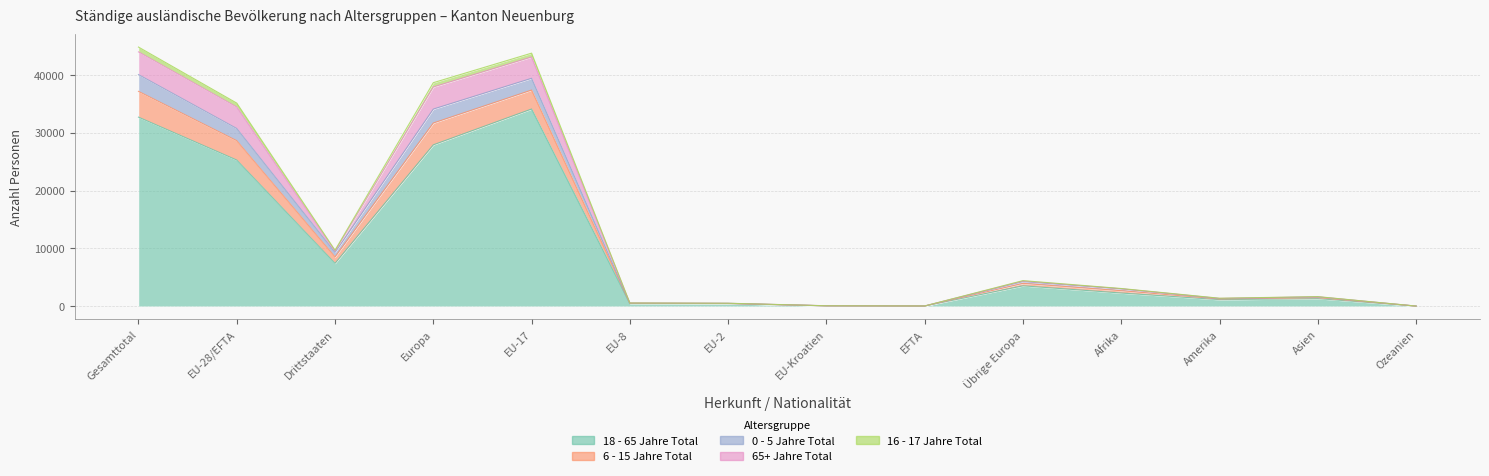

True or false: 6 - 15 Jahre Total and 16 - 17 Jahre Total intersect in this chart.

False